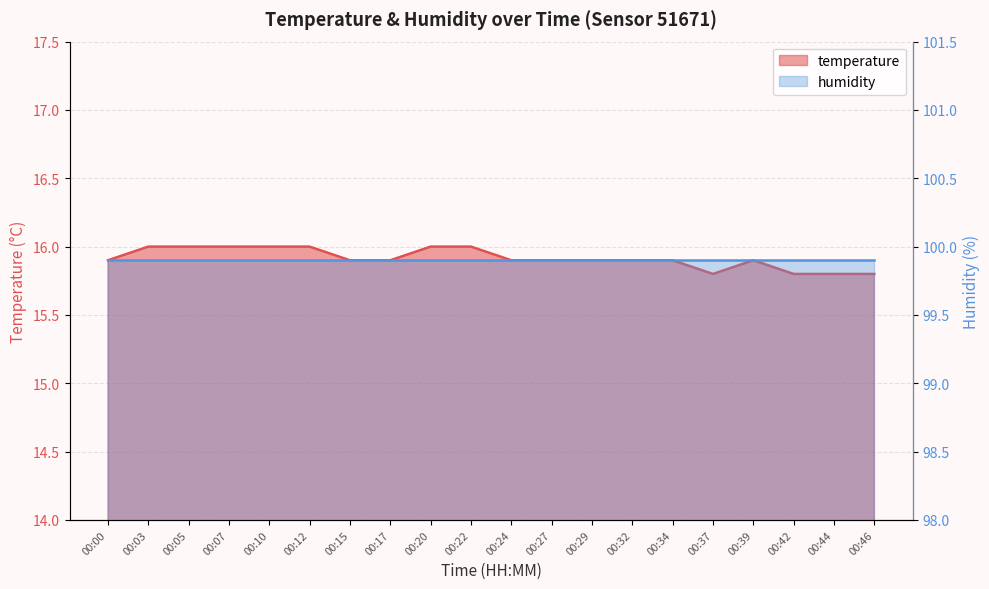

What is the change in value from 00:34 to 00:37?

-0.1